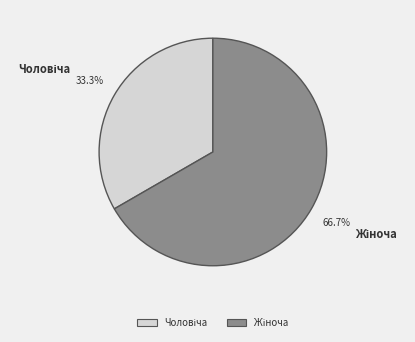

Is there any slice that represents more than half of the pie?

Yes